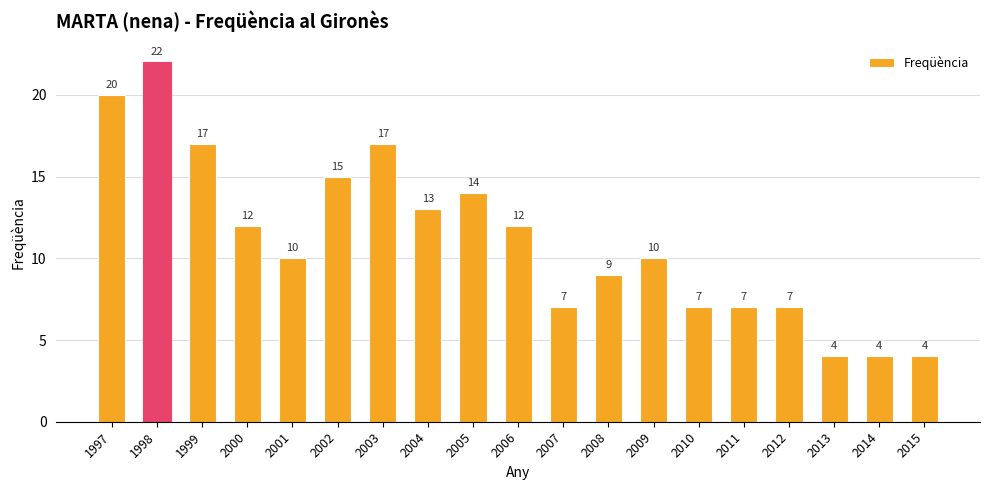

What is the maximum value shown in the chart?

22